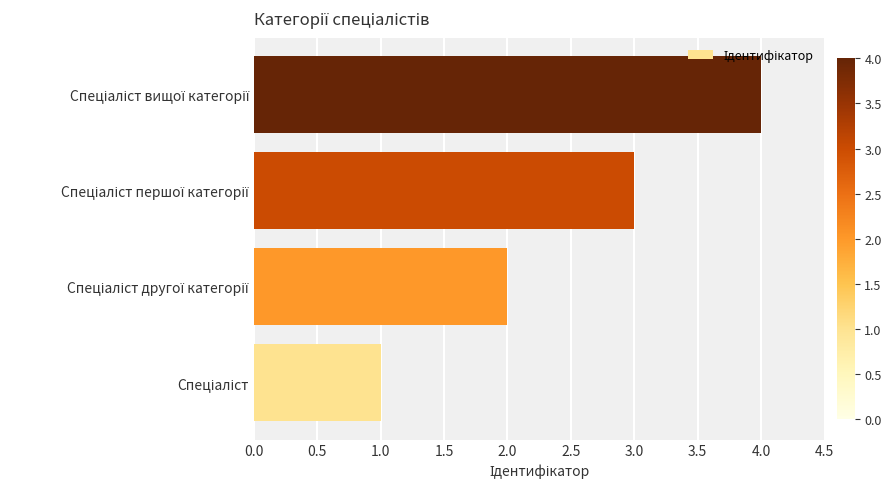

What is the sum of all values?

10